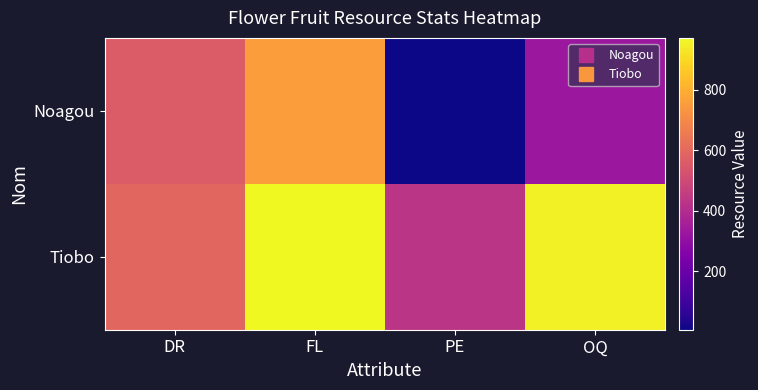

Which series has the largest total across all categories?

Tiobo